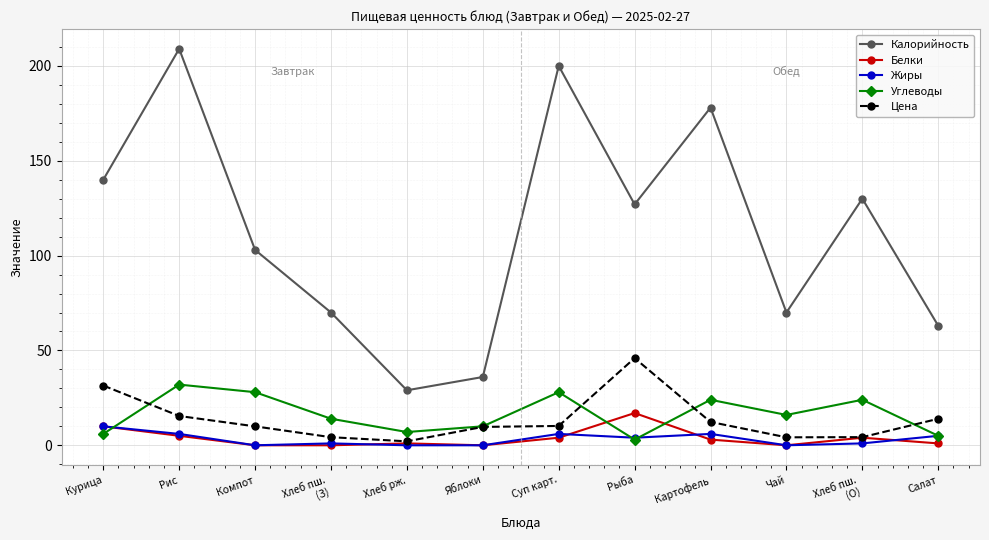

True or false: Белки and Калорийность cross at least once.

False